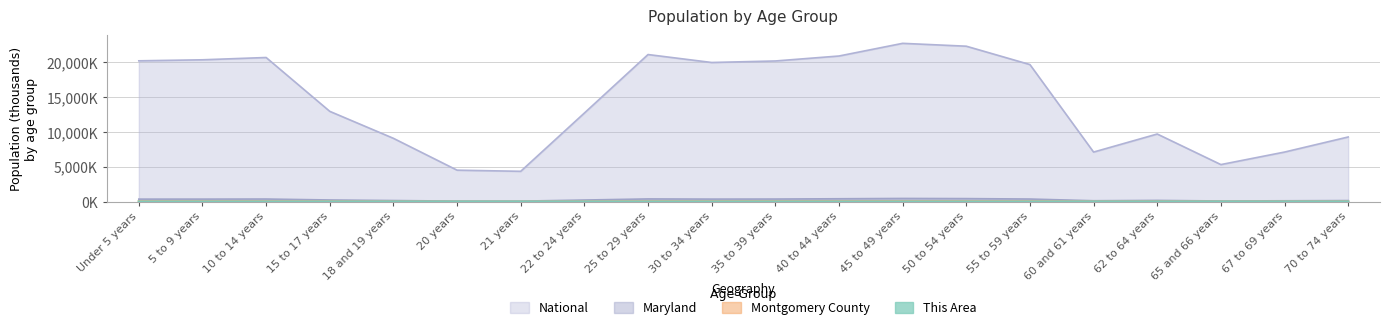

What is the average value of the Maryland series?

272.6